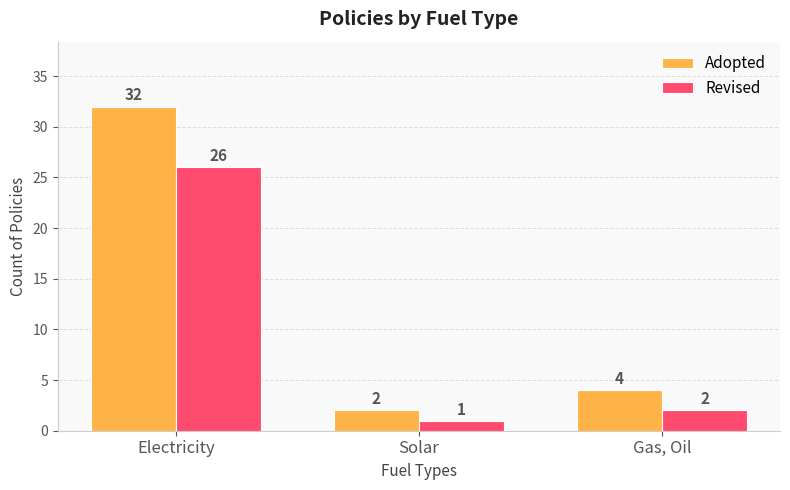

How many bars are there in total?

6